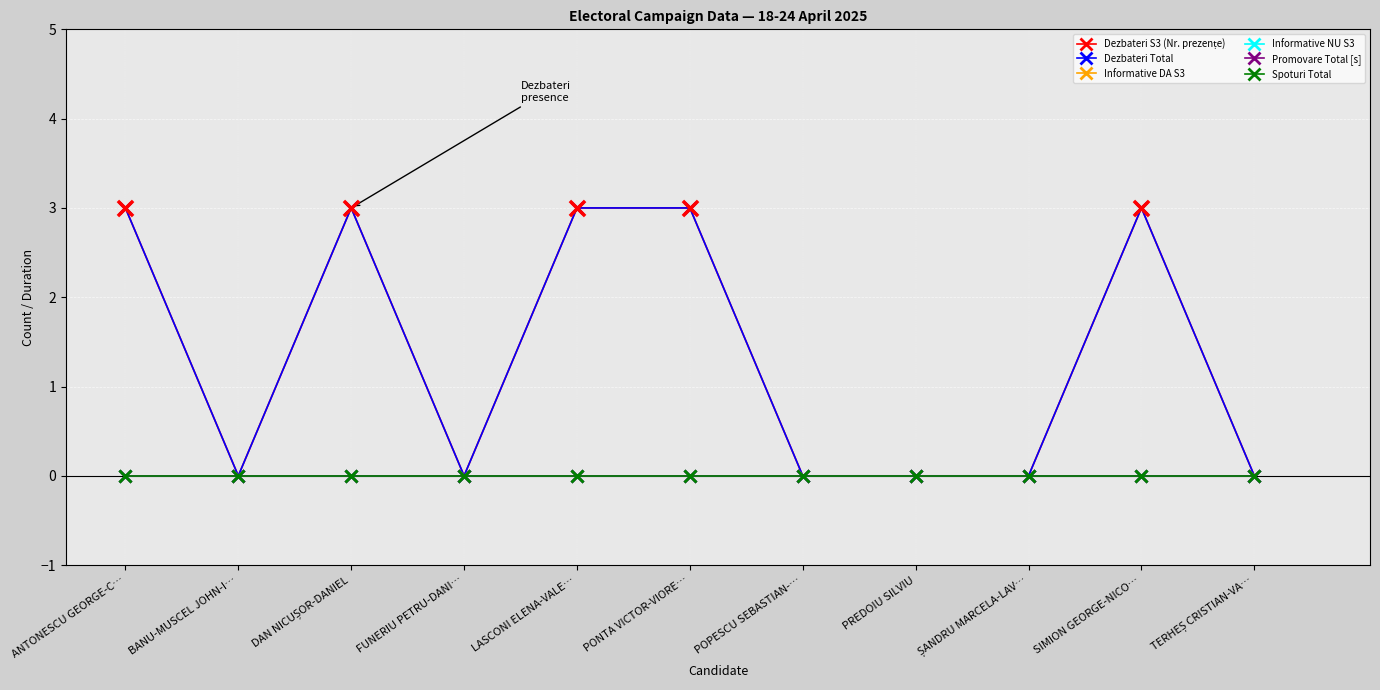

Is this an area chart (filled region under the line)?

No